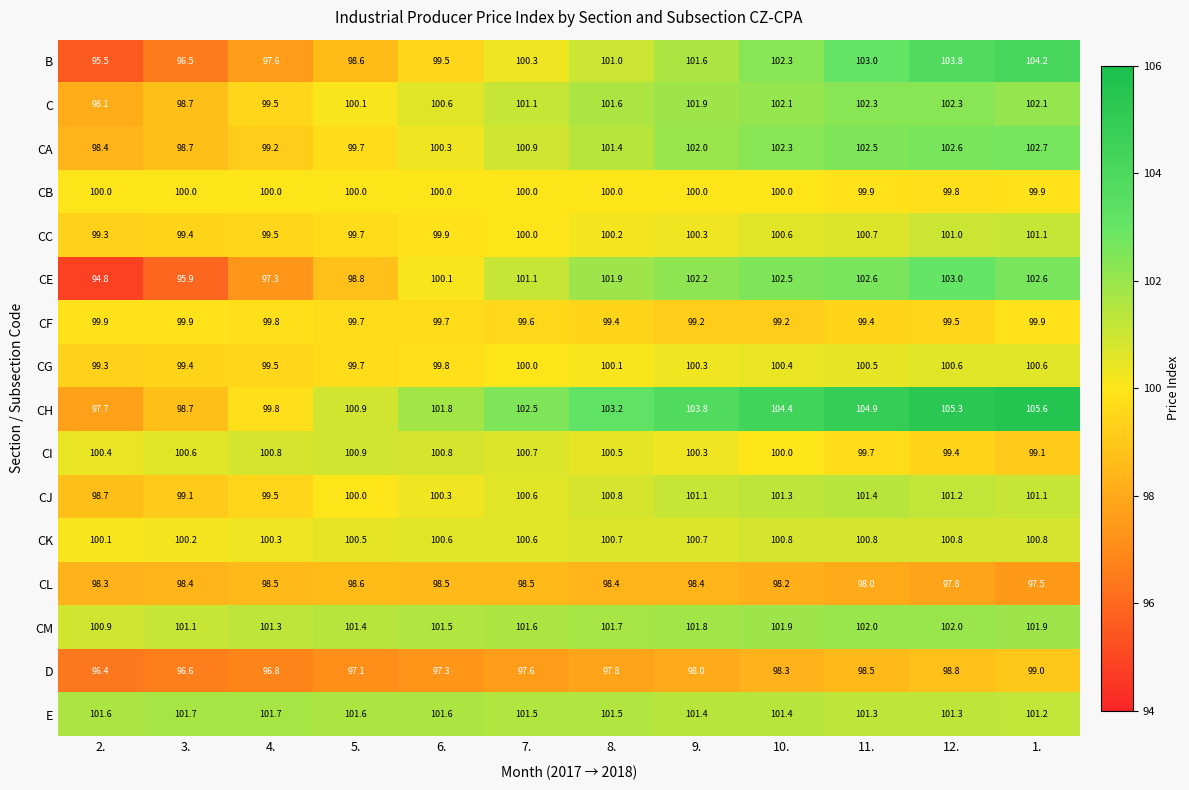

How many series are shown in this chart?

16